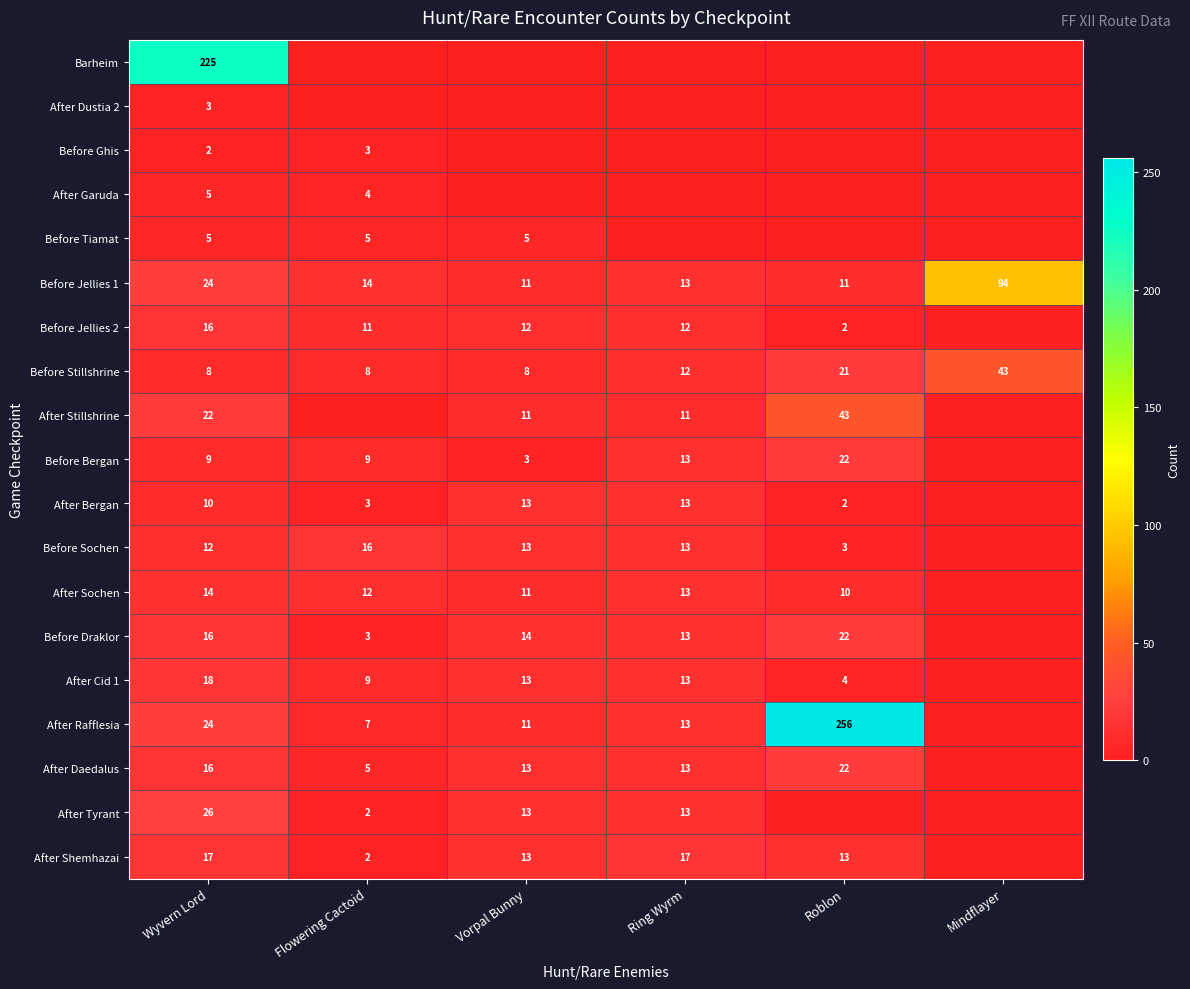

What is the total value across all series at Flowering Cactoid?

113